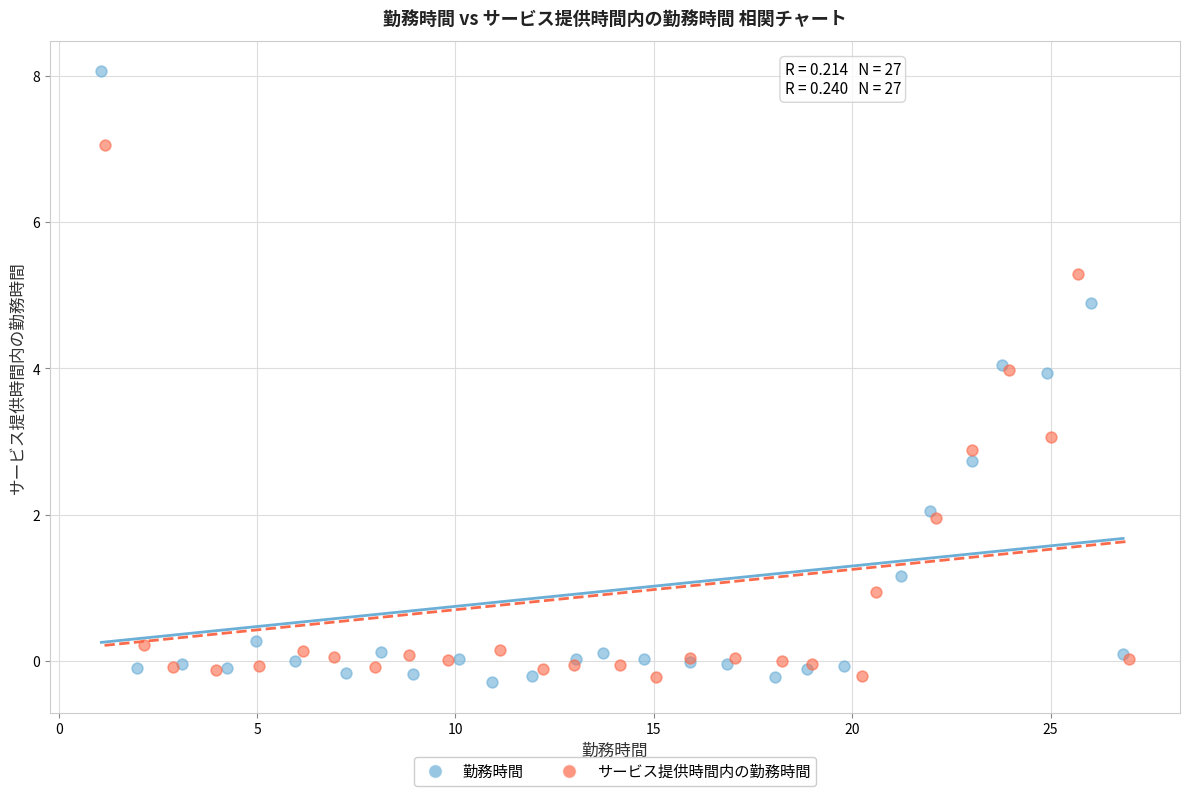

Which series contains the highest Y value?

勤務時間